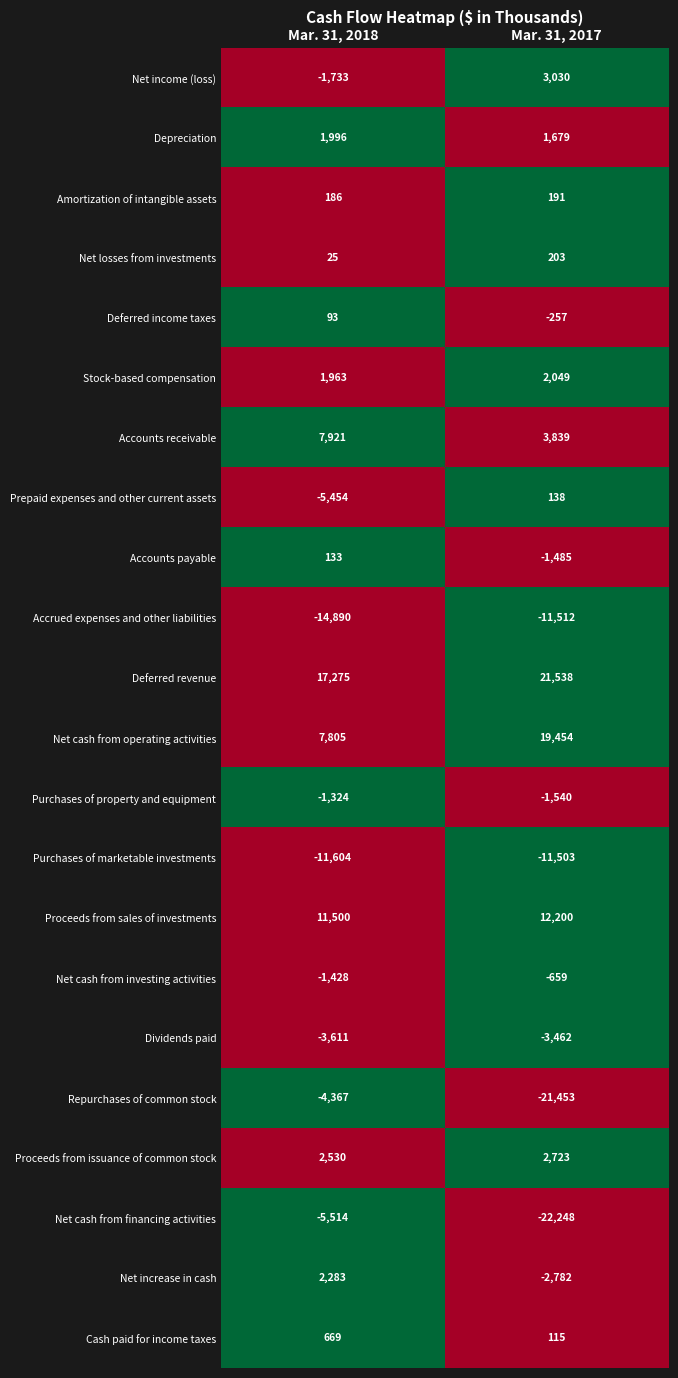

How many distinct data groups are displayed?

22